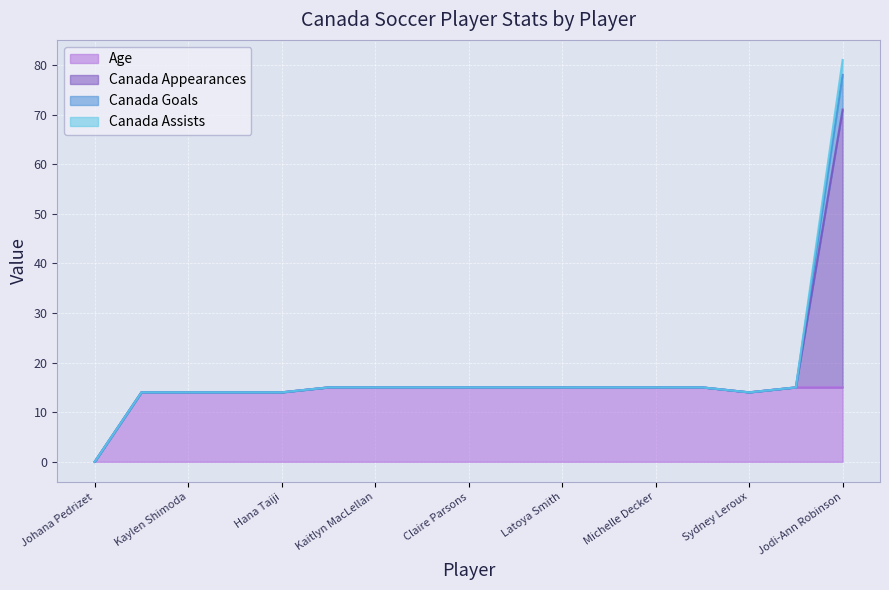

How many Canada Assists values are between 0 and 1?

16